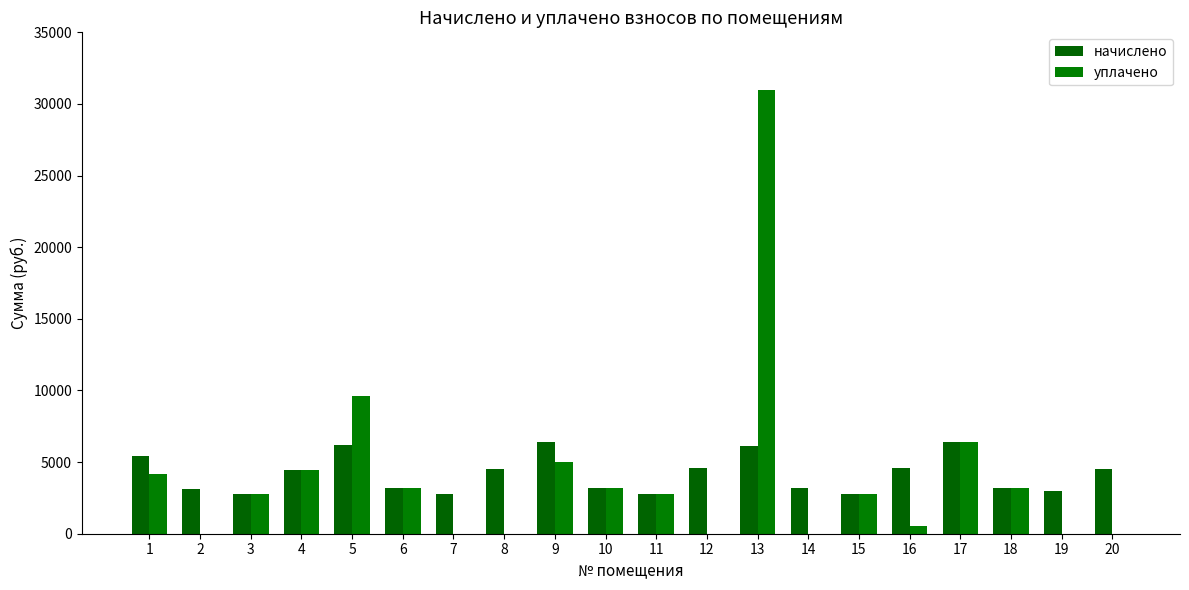

List the series in order of their overall mean, lowest first.

уплачено, начислено